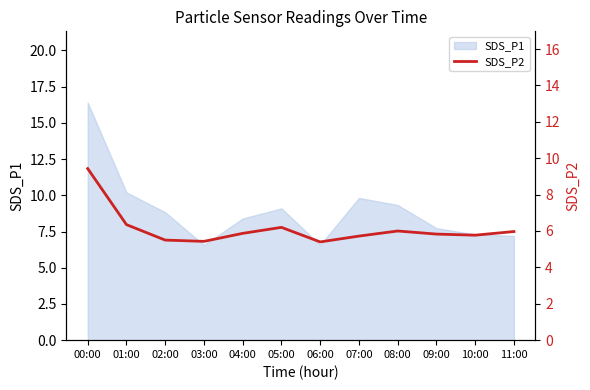

At which label does SDS_P1 first exceed 8?

00:00